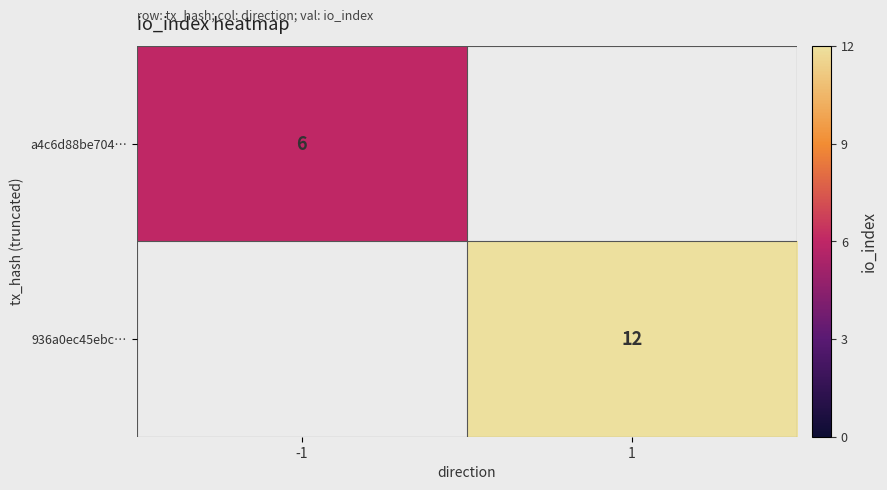

What is the greatest value displayed?

12.0